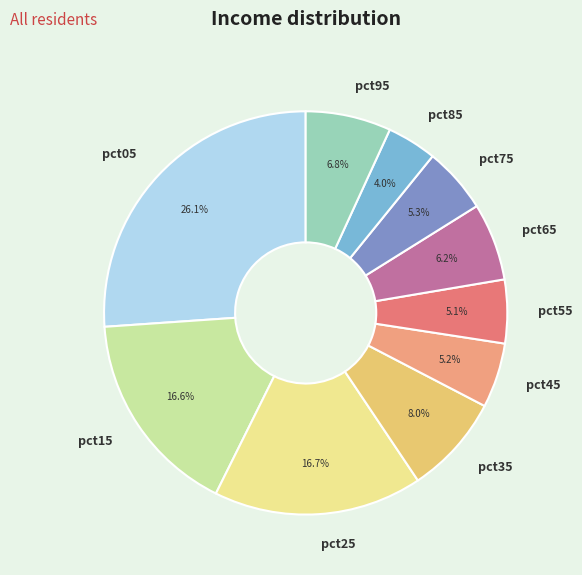

What percentage is the pct05 slice, to the nearest percent?

26%